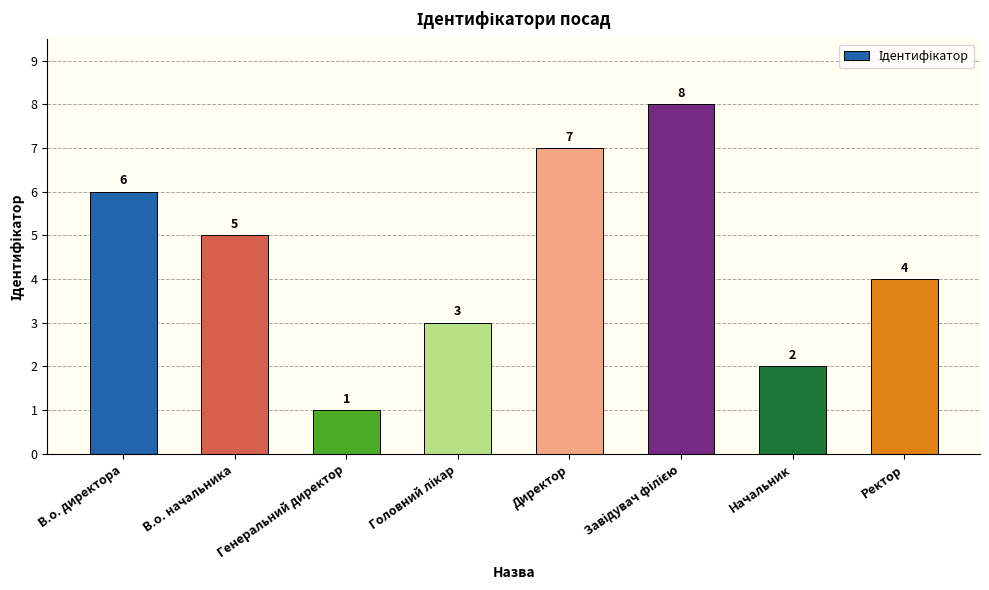

The value at В.о. директора is 6. True or false?

True